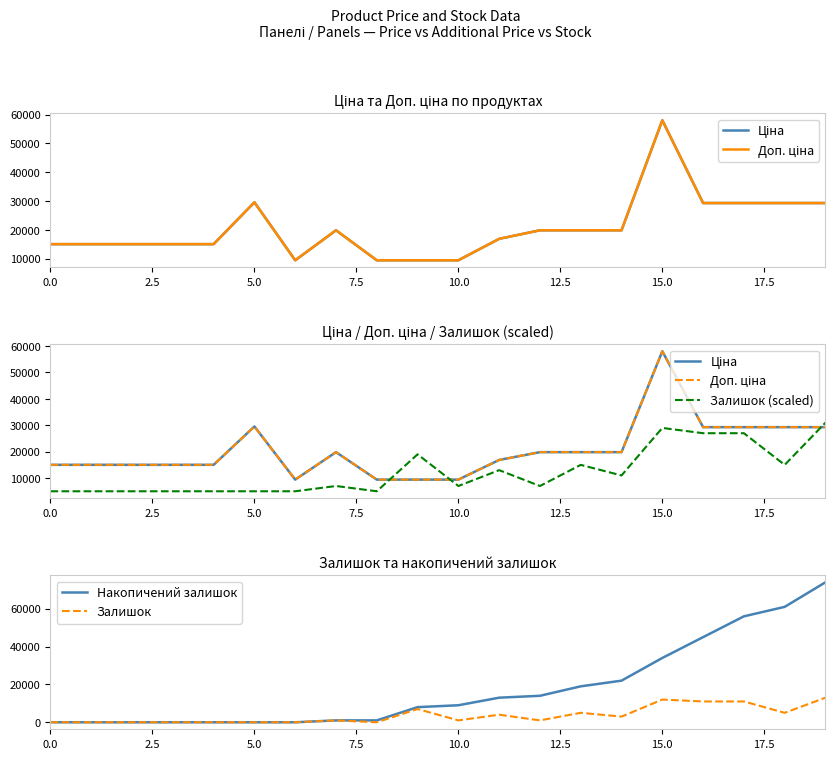

Does the chart have visible grid lines?

No